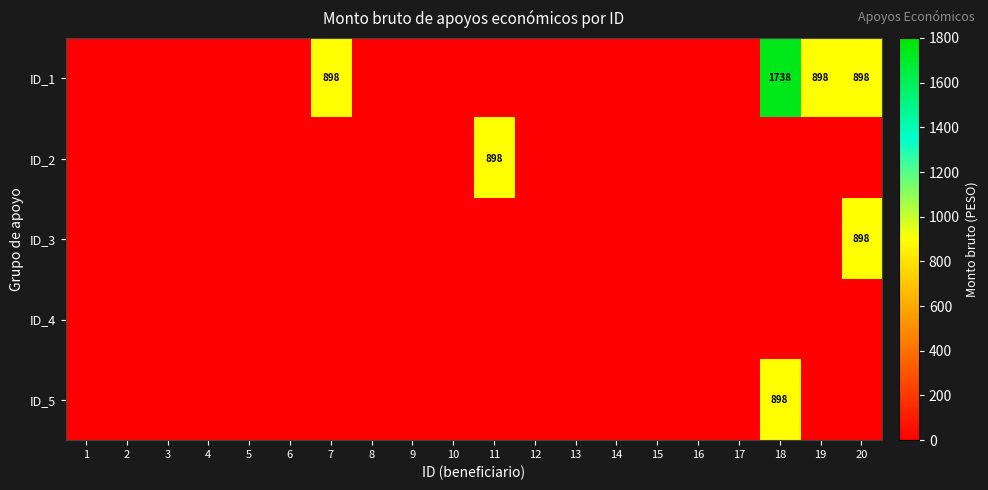

The ID_1 series shows 536 at 20. True or false?

False